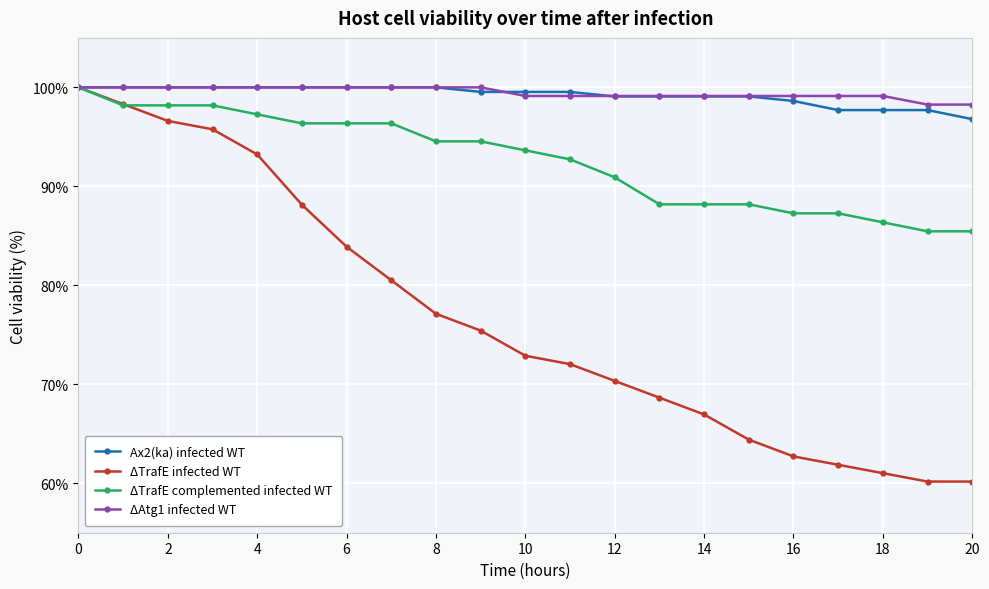

Which series has the widest spread of values?

ΔTrafE infected WT